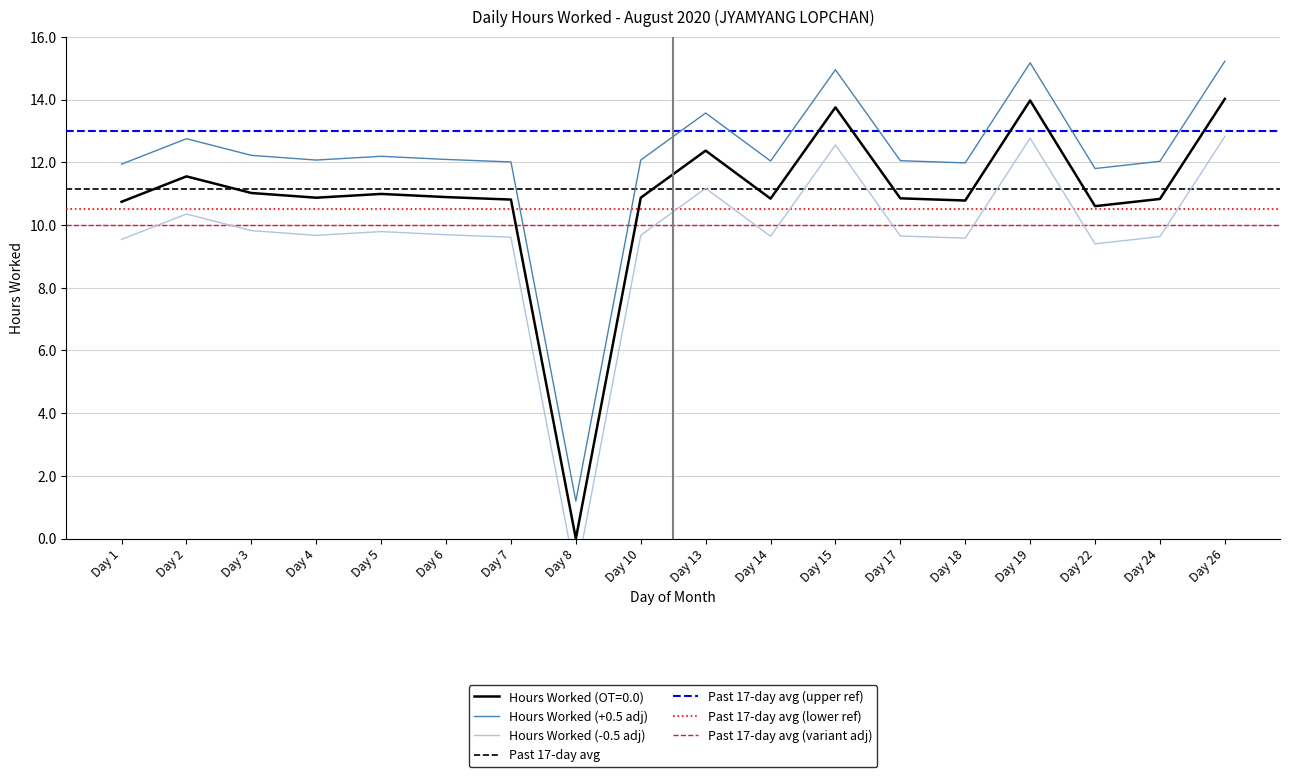

Is it true that Hours Worked (OT=0.0) equals 7.2 at Day 18?

False